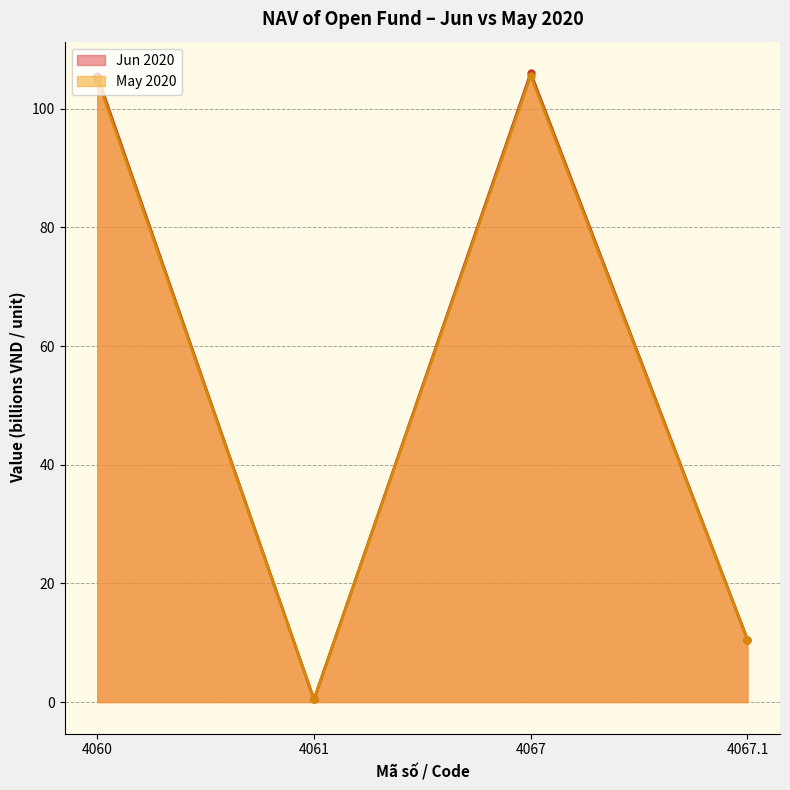

How many lines are shown in the chart?

2